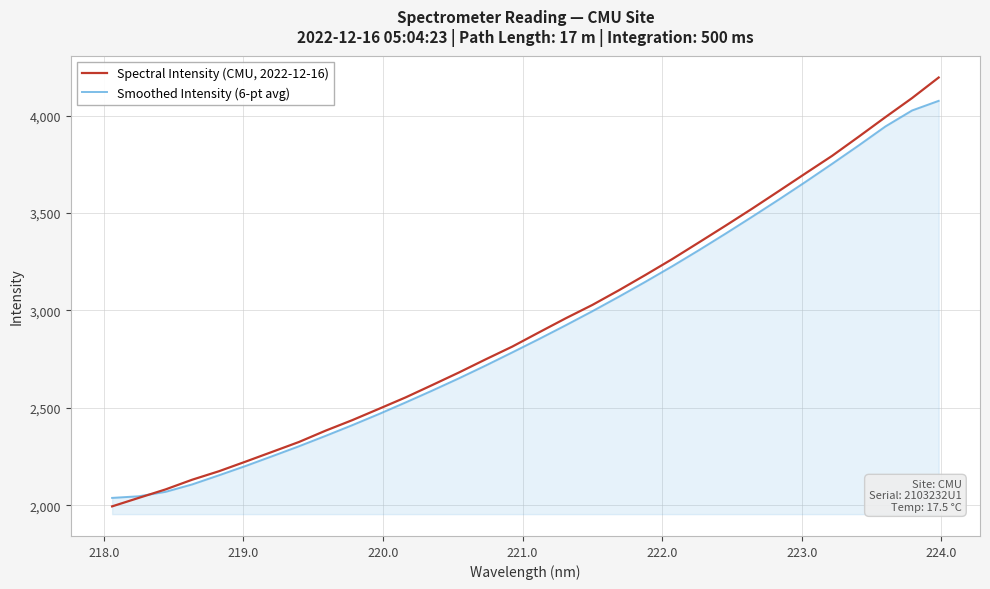

List the series in order of their peak value, highest first.

Spectral Intensity (CMU, 2022-12-16), Smoothed Intensity (6-pt avg)